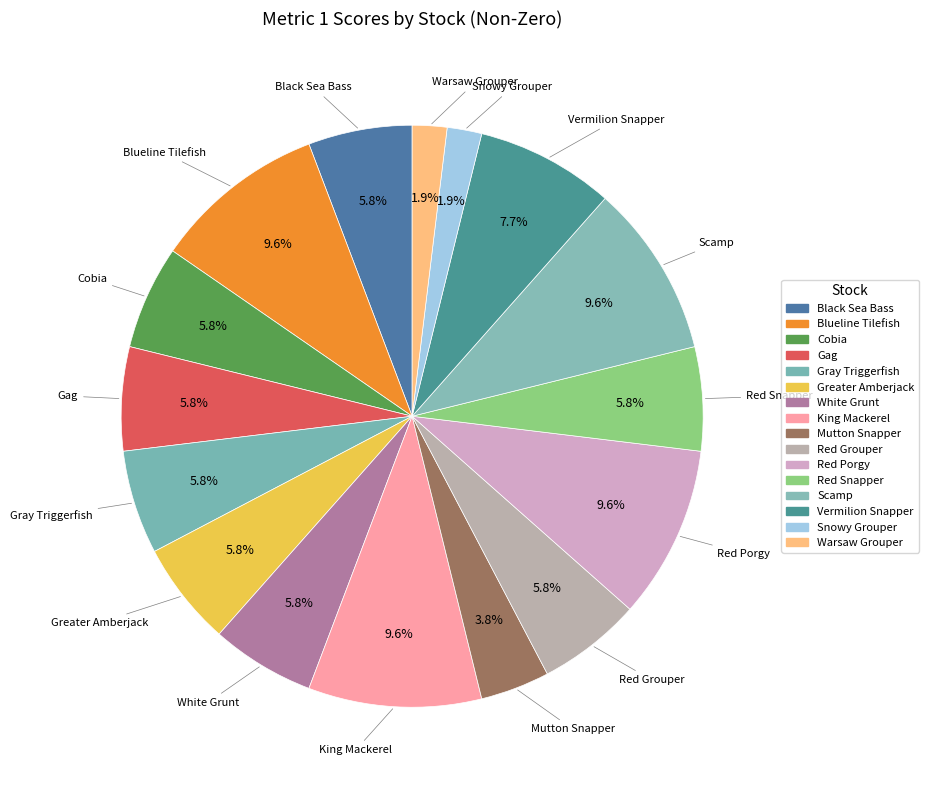

To the nearest percent, what portion does Vermilion Snapper represent?

8%